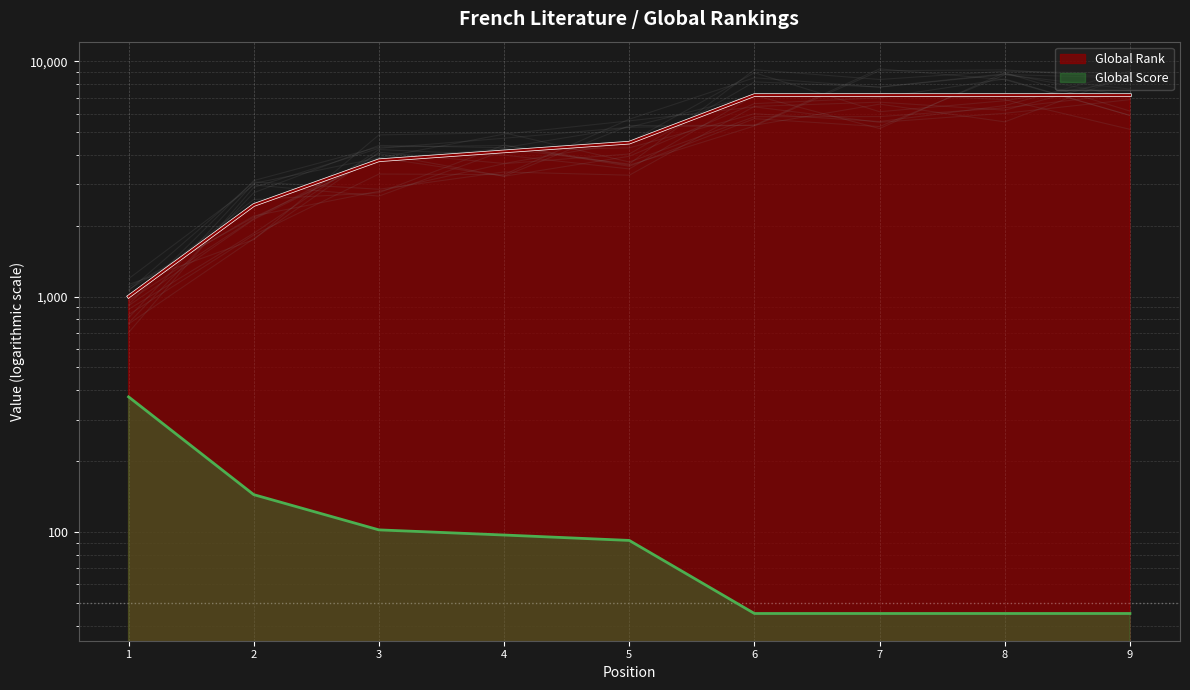

How many values in the Global Rank series exceed 4515?

4